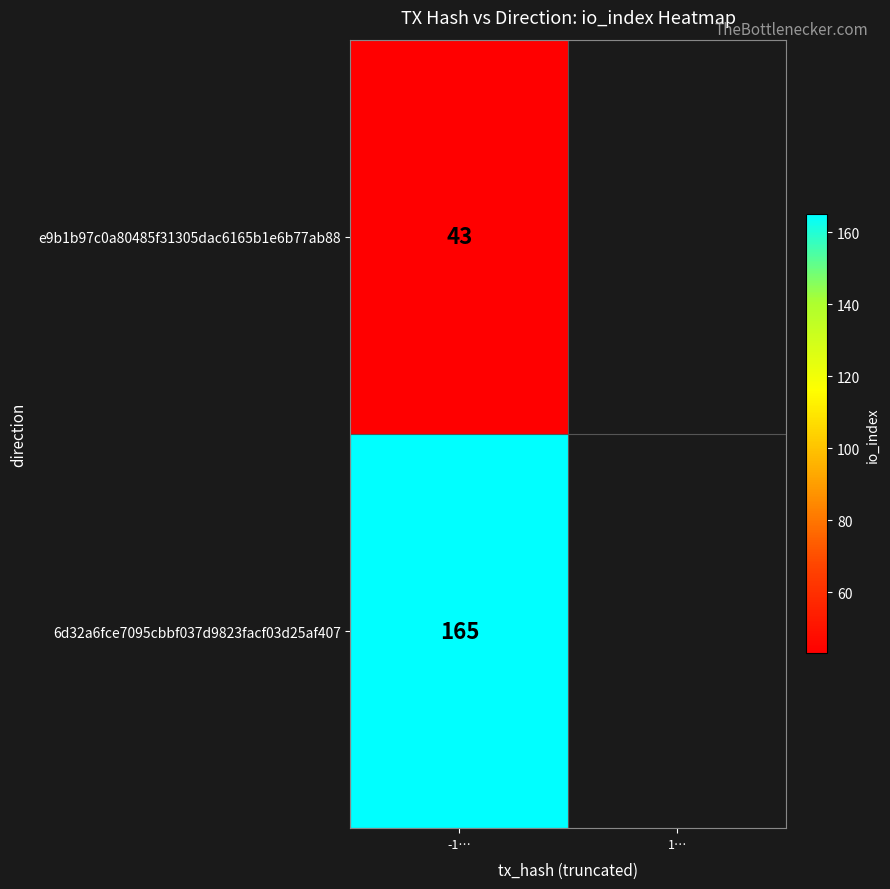

What is the sum of all values?

208